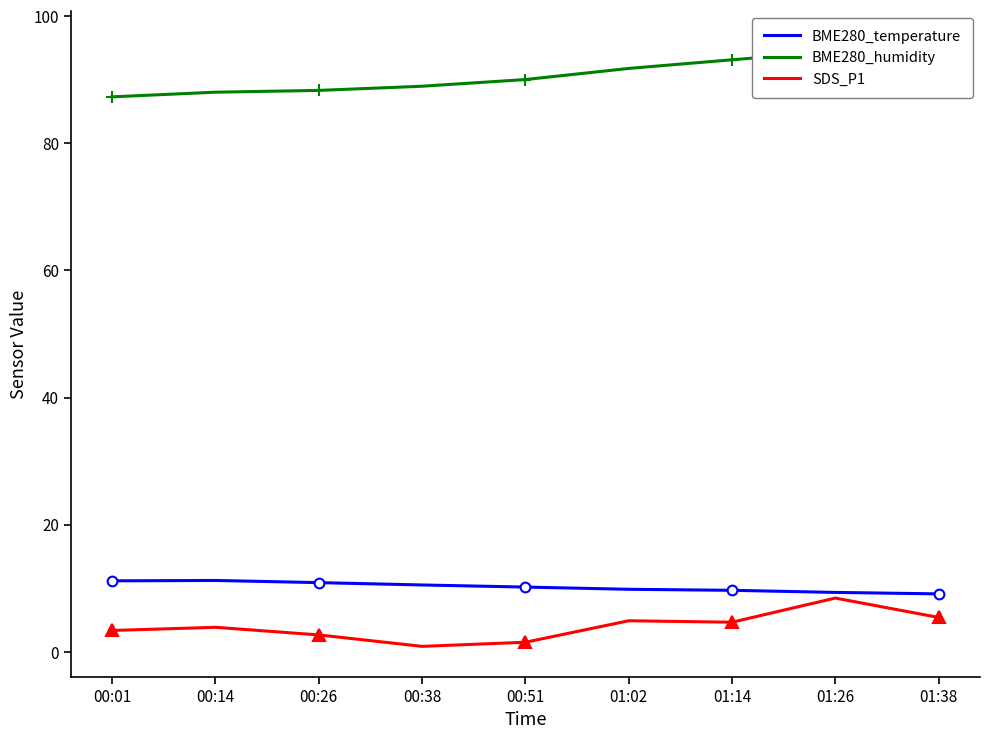

How many data points in BME280_temperature are above 10?

5